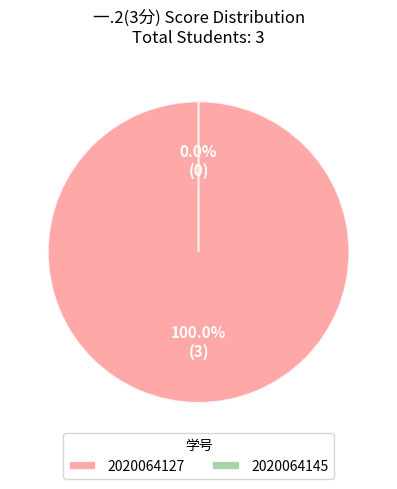

How many slices are in this pie chart?

2